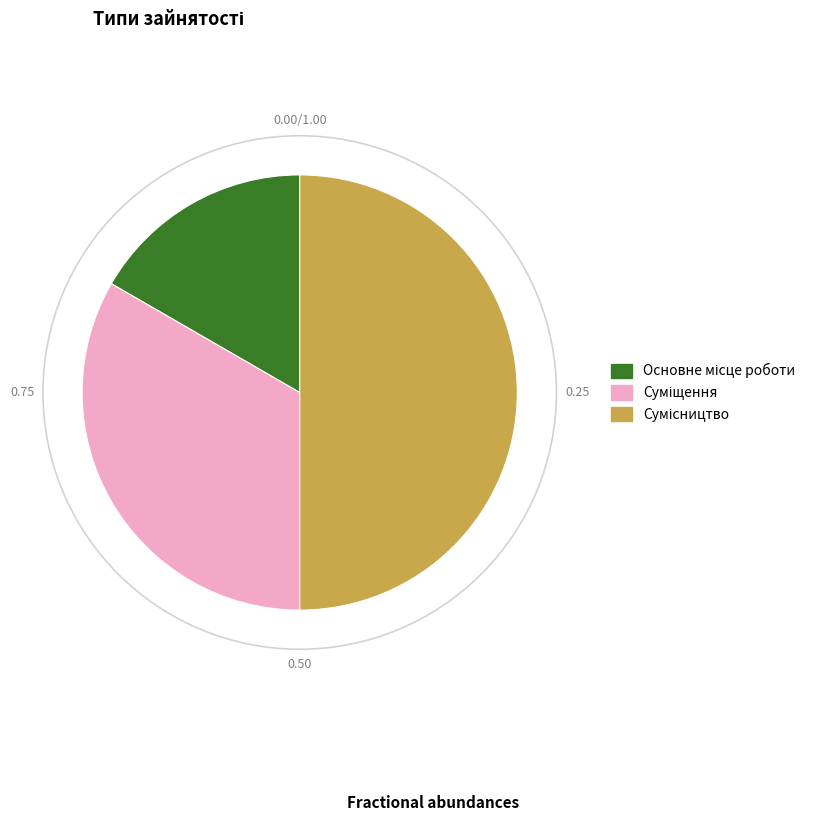

To the nearest percent, what percentage of the pie is Сумісництво?

50%